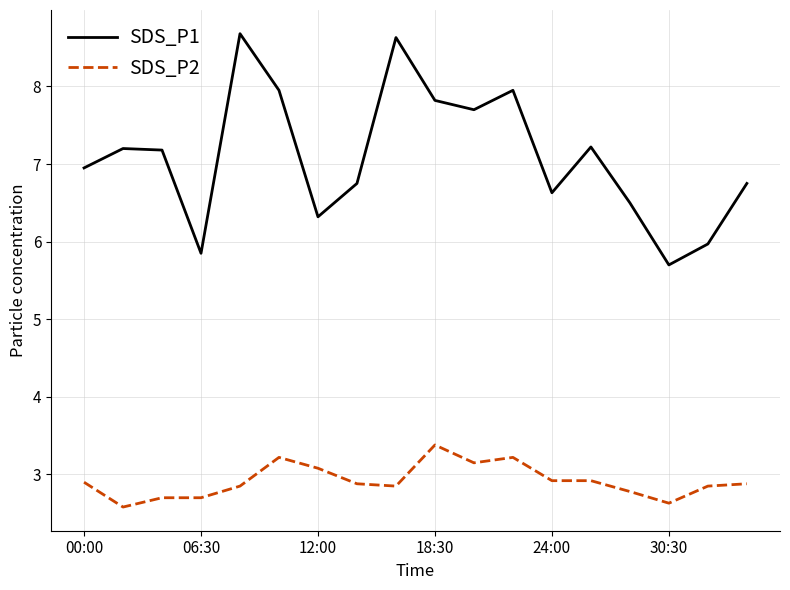

What is the smallest value displayed?

2.6